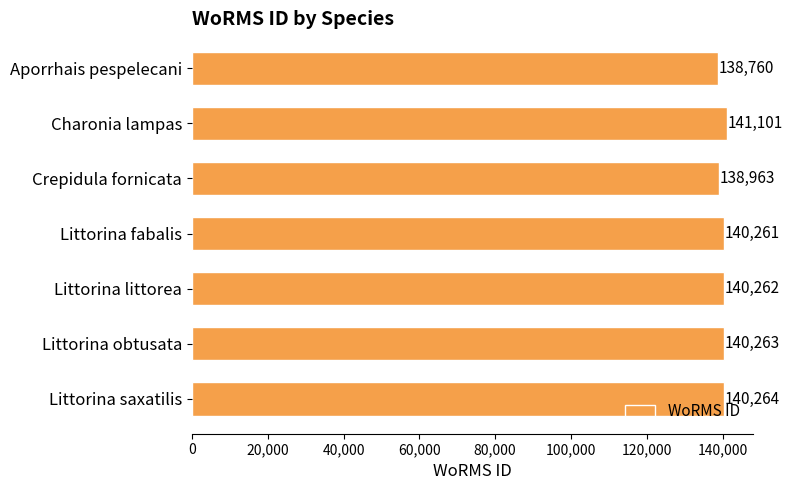

Approximately how many times larger is the value at Littorina littorea compared to Charonia lampas?

1.0